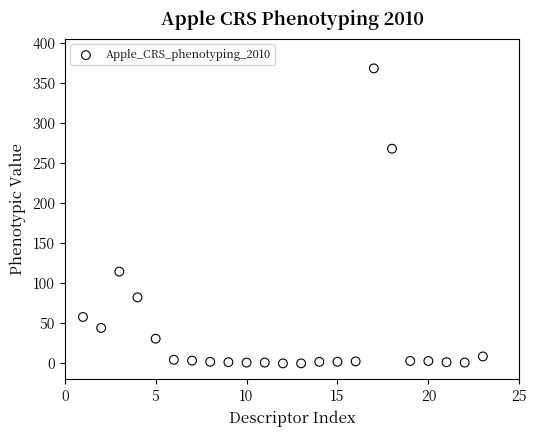

What is the range of X values (max minus min)?

22.0